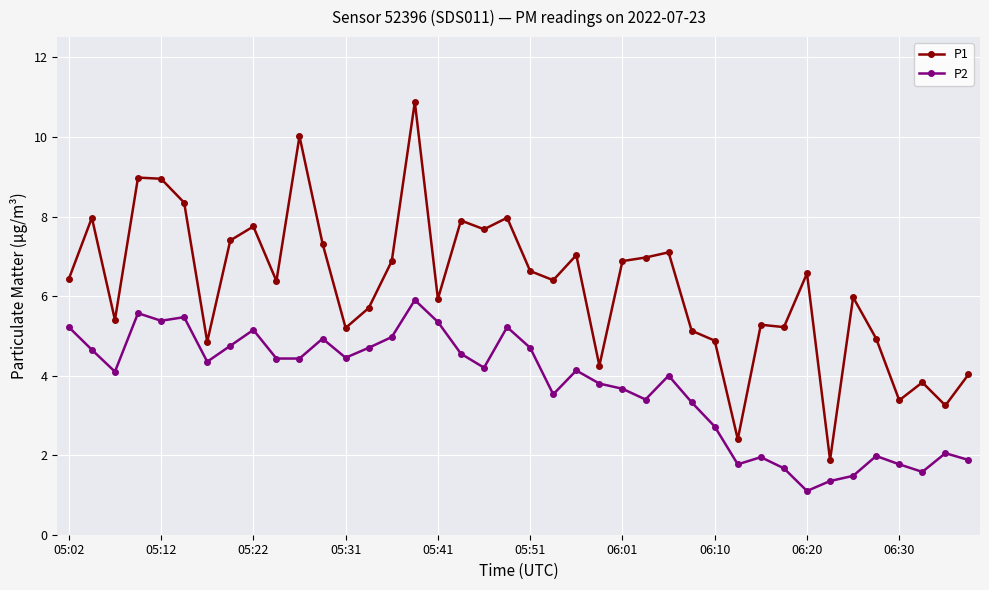

True or false: P1 and P2 cross at least once.

False